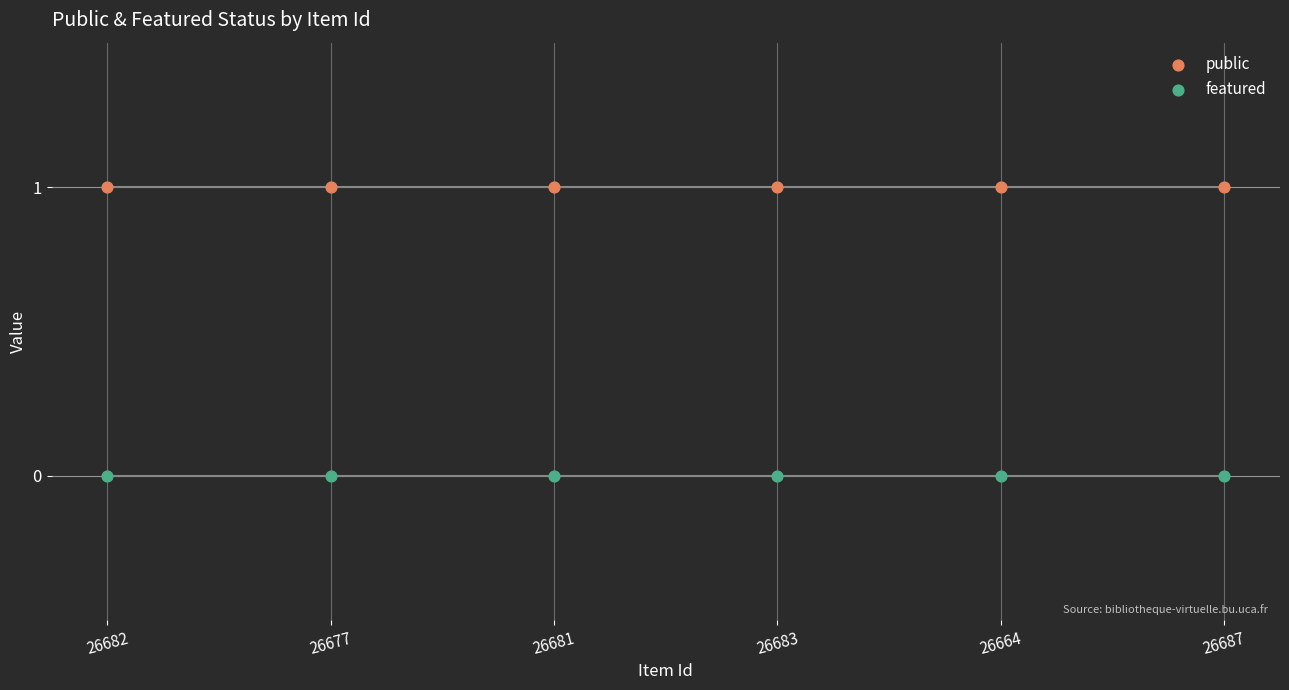

Which series contains the lowest Y value?

featured